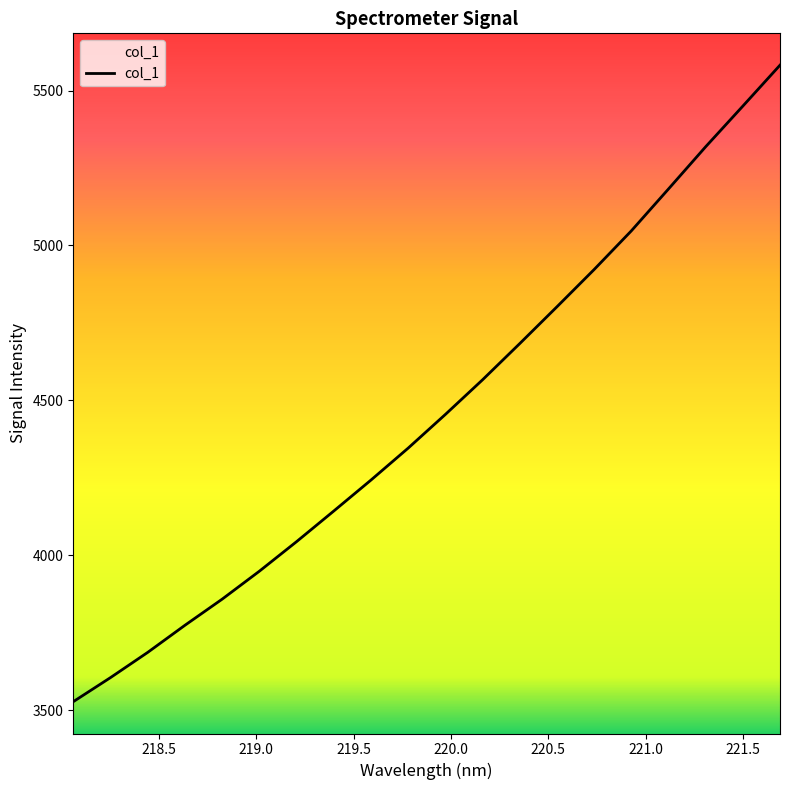

What is the difference between the maximum and second lowest values?

1977.1